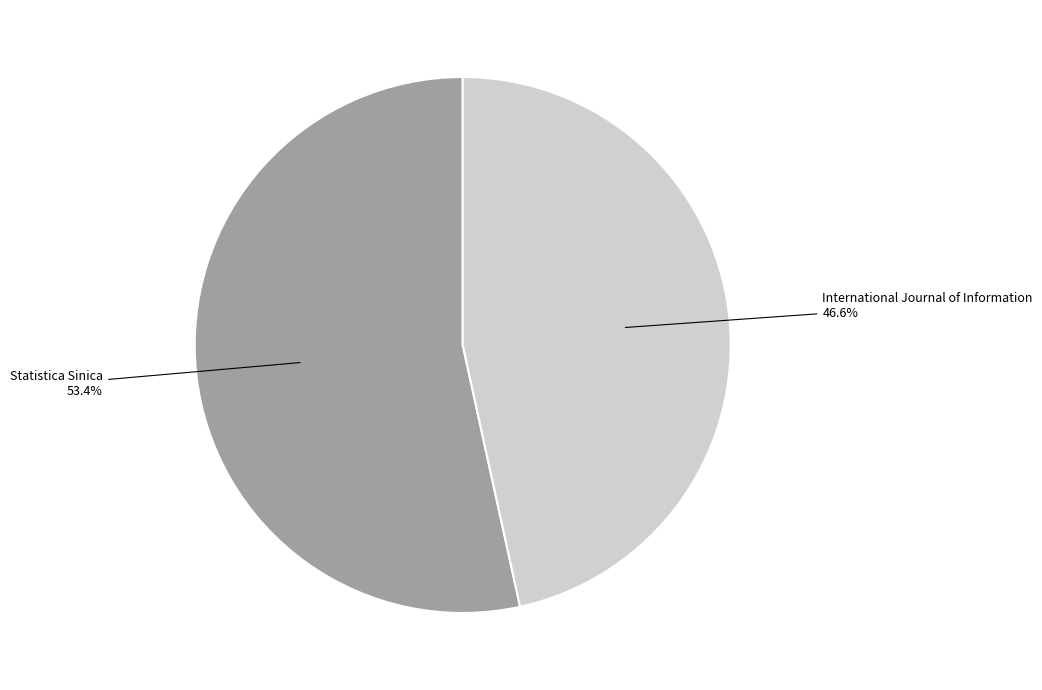

Does any single category account for the majority?

Yes